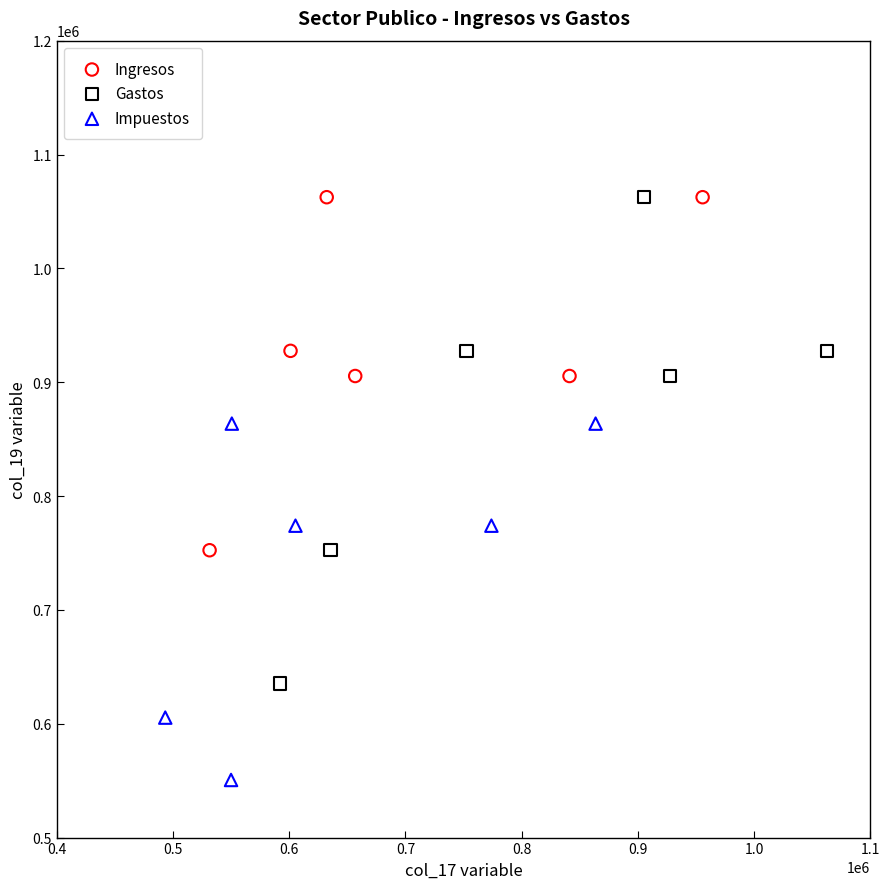

Which series has the widest spread of Y values?

Gastos